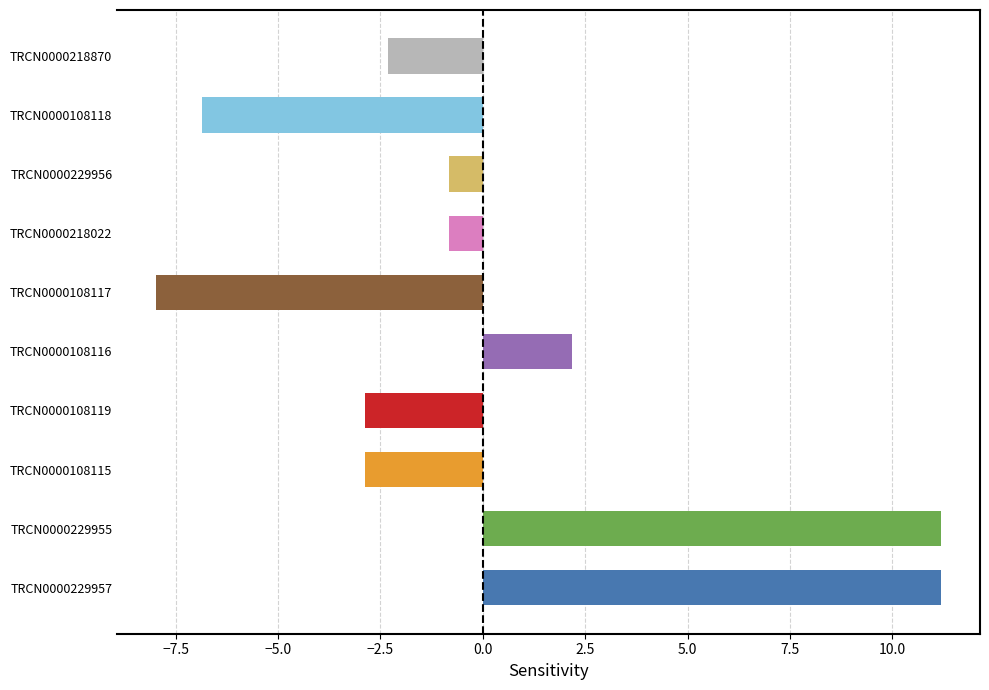

Count the number of categories in the chart.

10